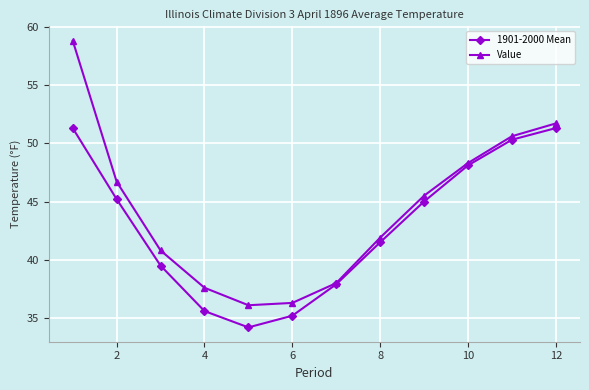

What is the value of the 1901-2000 Mean point at the 8th from the left?

41.5